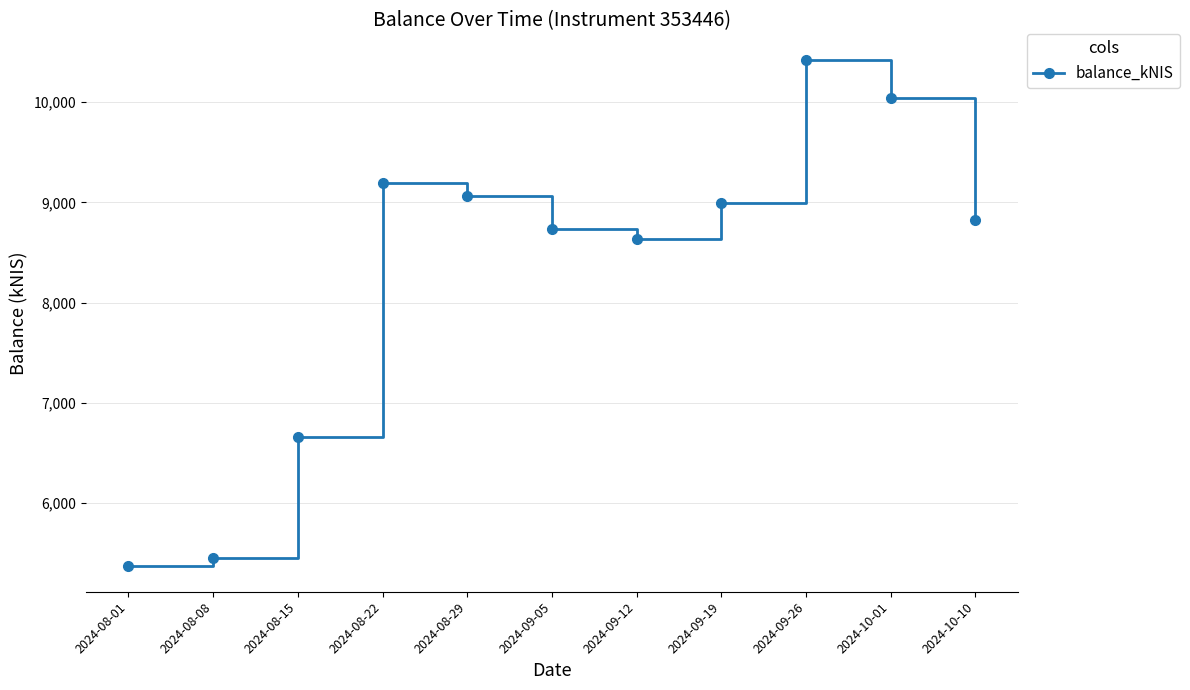

What is the change in value from 2024-08-15 to 2024-08-29?

+2402.7